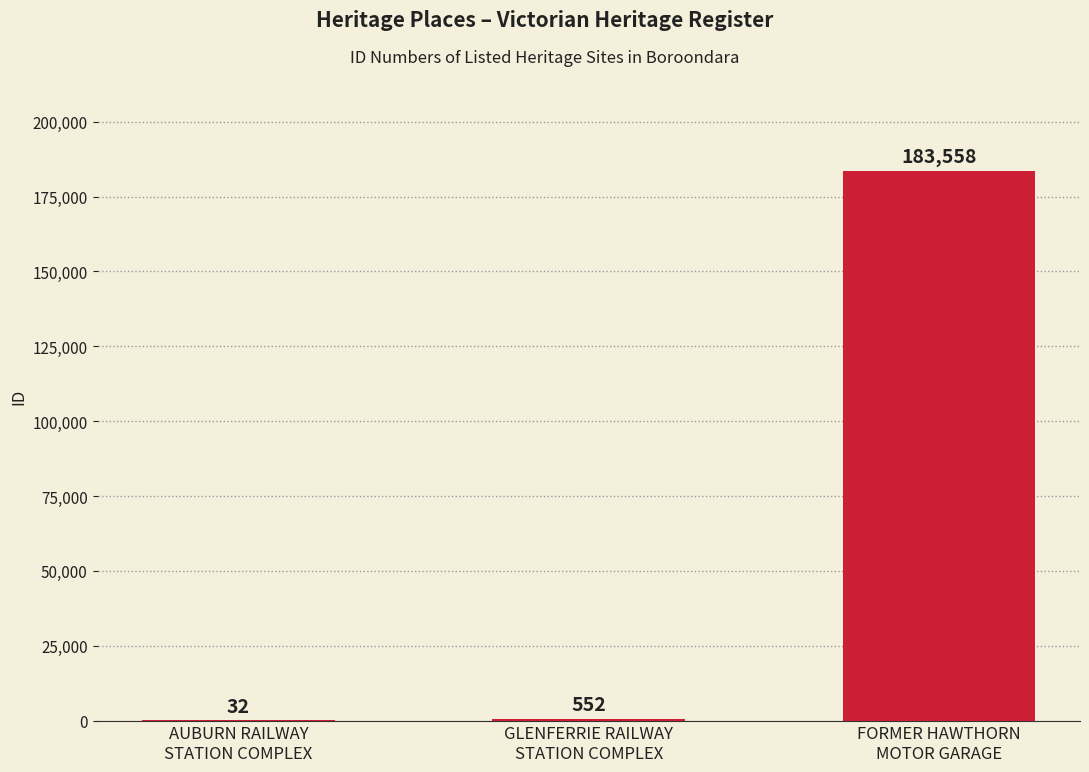

The value at FORMER HAWTHORN
MOTOR GARAGE is 183558. True or false?

True